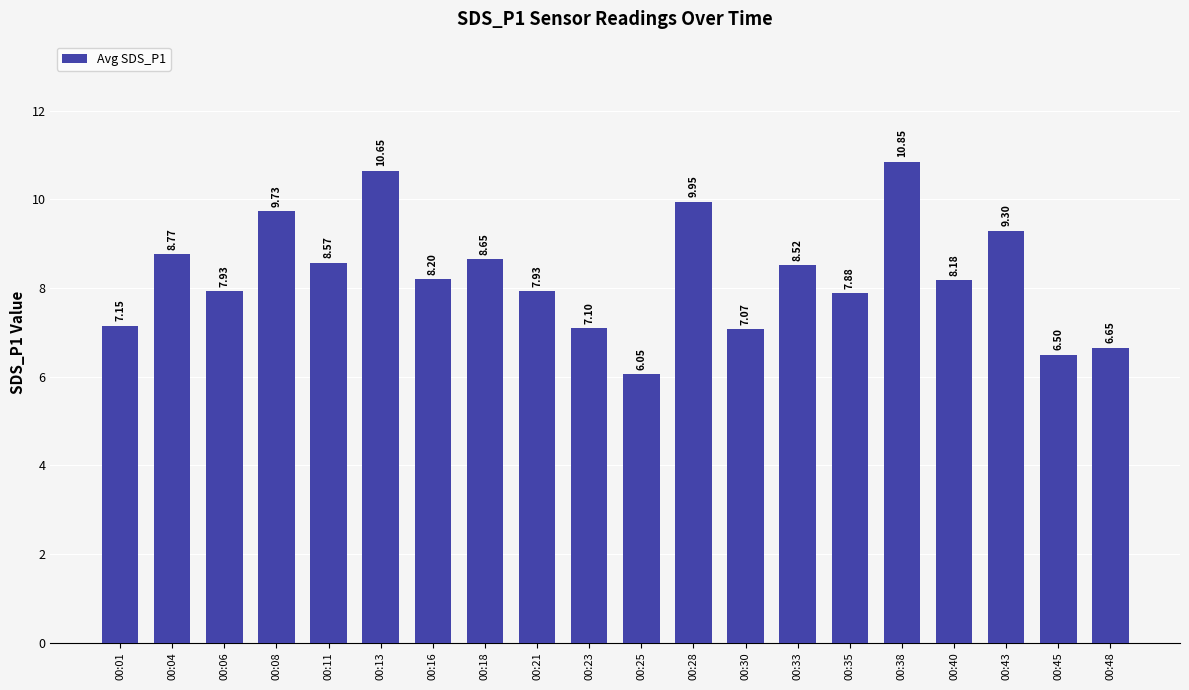

What is the change in value from 00:08 to 00:11?

-1.2